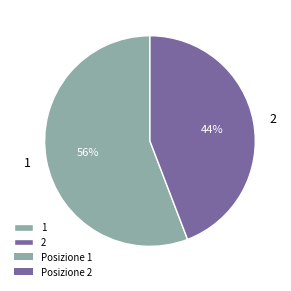

To the nearest percent, what is the average slice percentage?

50%